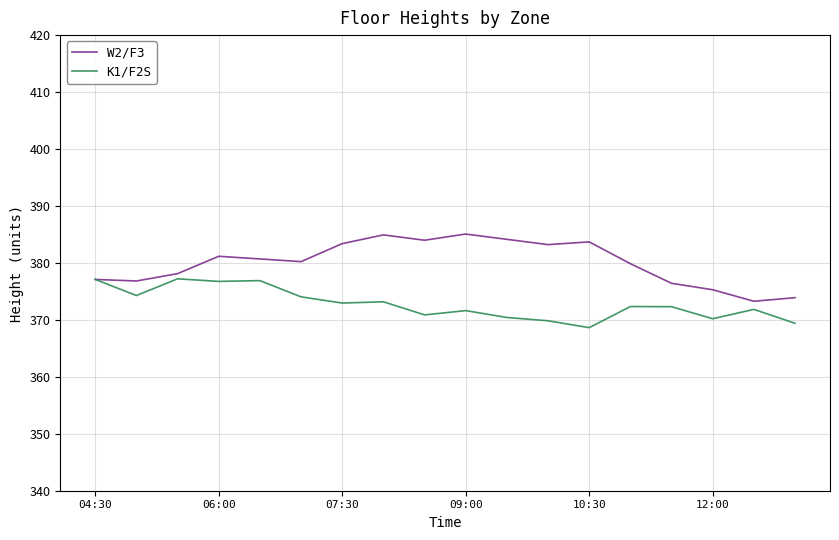

How many lines are shown in the chart?

2